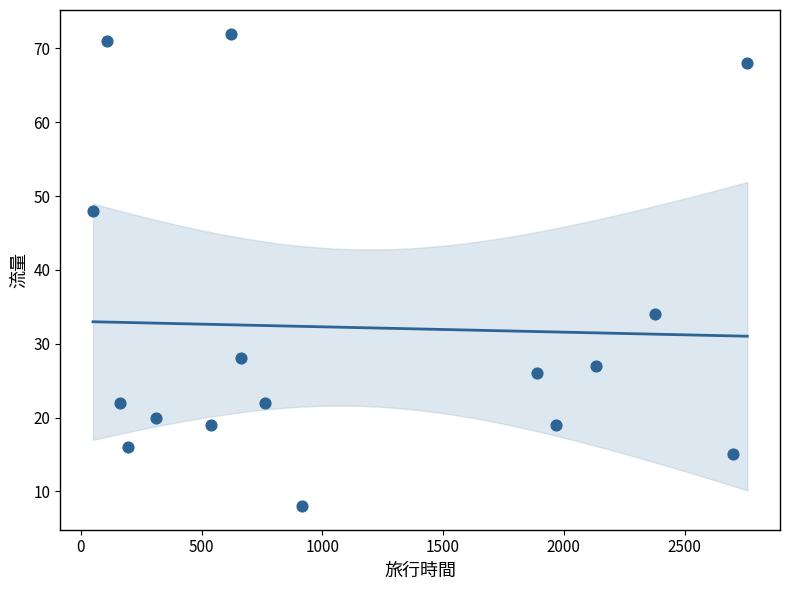

What Y value in the scatter plot is closest to 40?

34